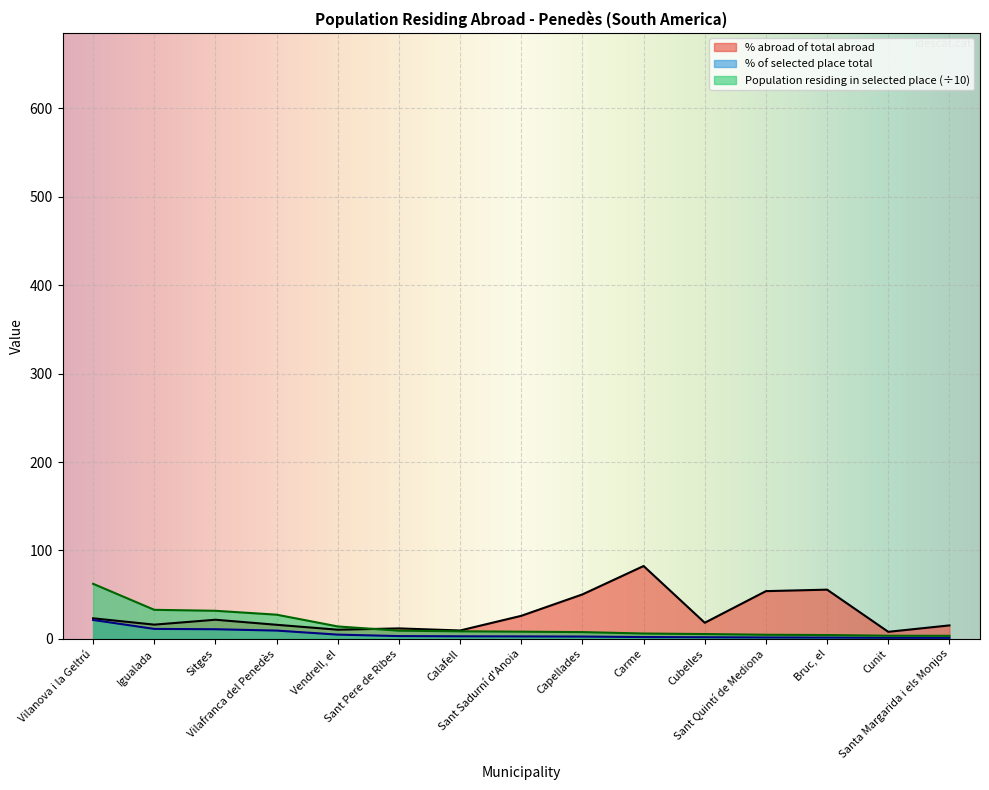

At which category does the chart reach its minimum across all series?

Santa Margarida i els Monjos